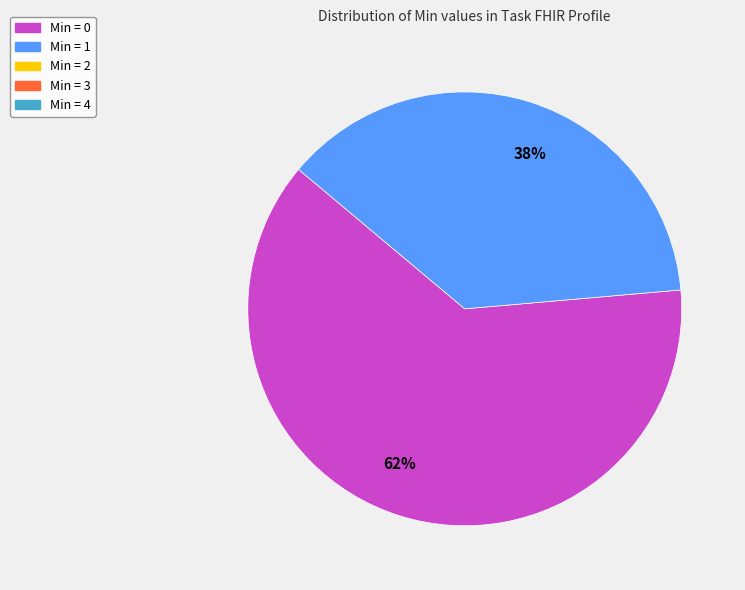

Rank the categories by value from highest to lowest.

62%, 38%